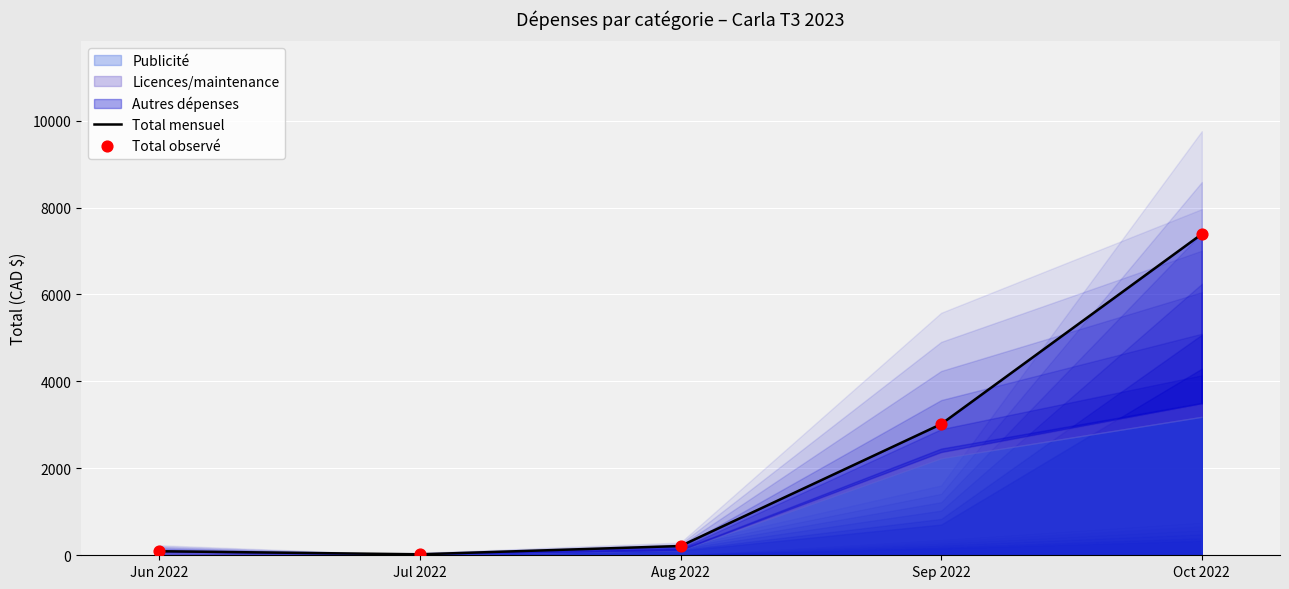

Which series has the largest total across all categories?

Total mensuel